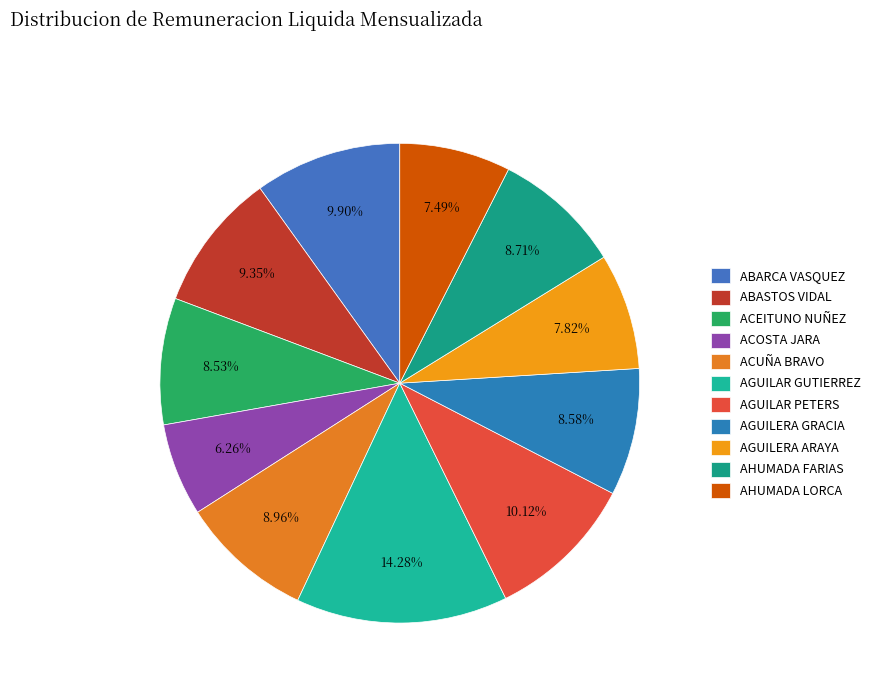

Which slice is the smallest?

ACOSTA JARA